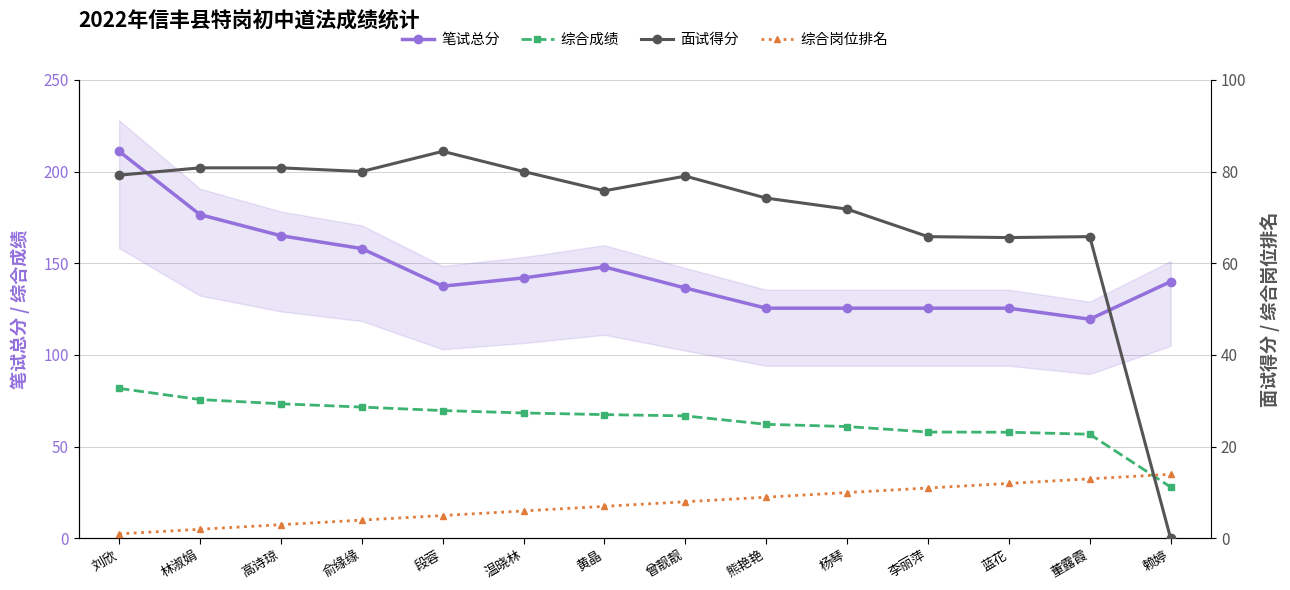

Does the chart have visible grid lines?

Yes